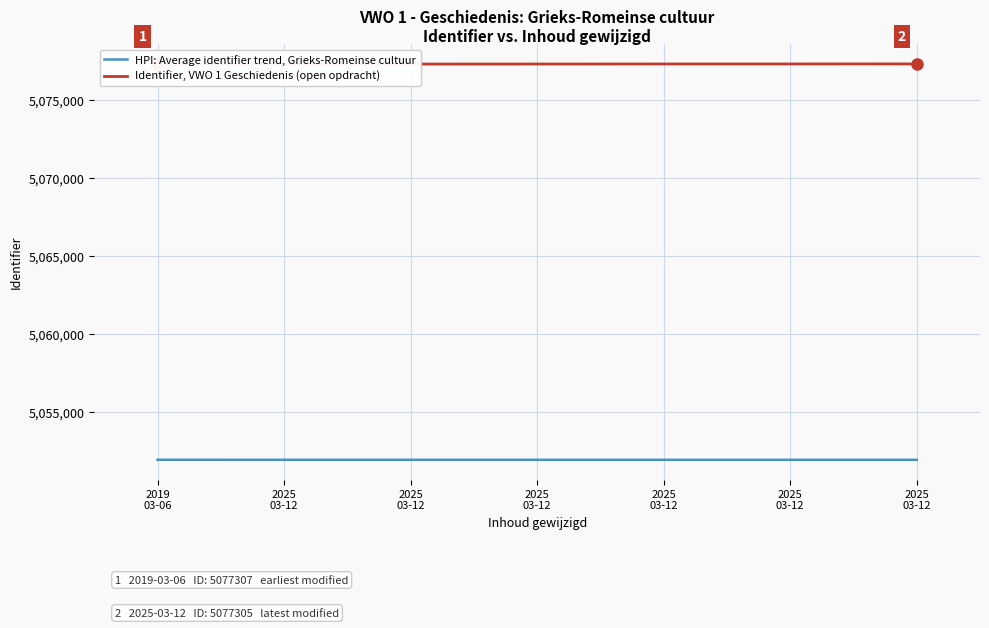

What is the average value of the HPI: Average identifier trend, Grieks-Romeinse cultuur series?

5051919.5